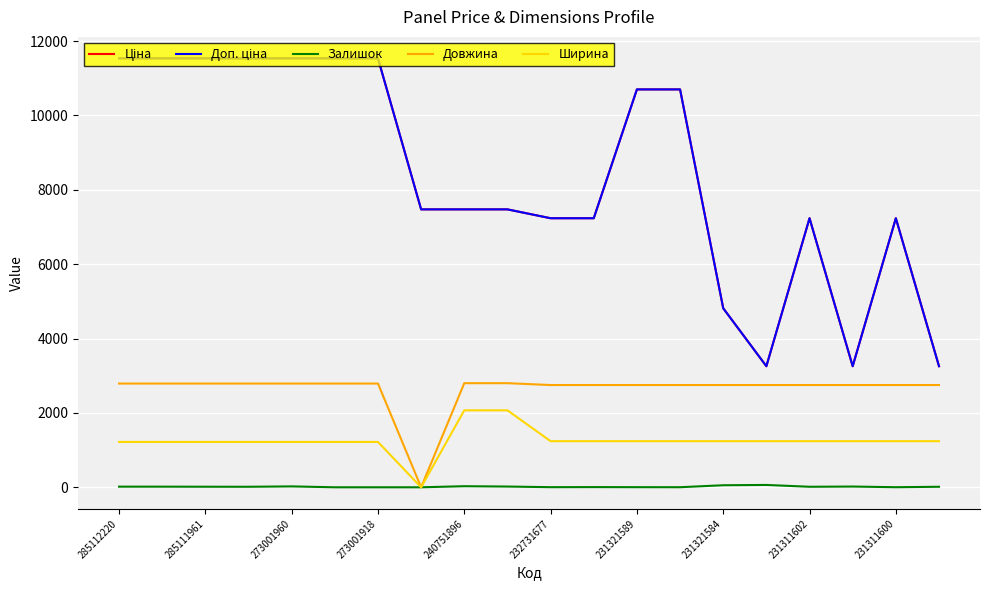

What is the maximum value shown in the chart?

11536.2